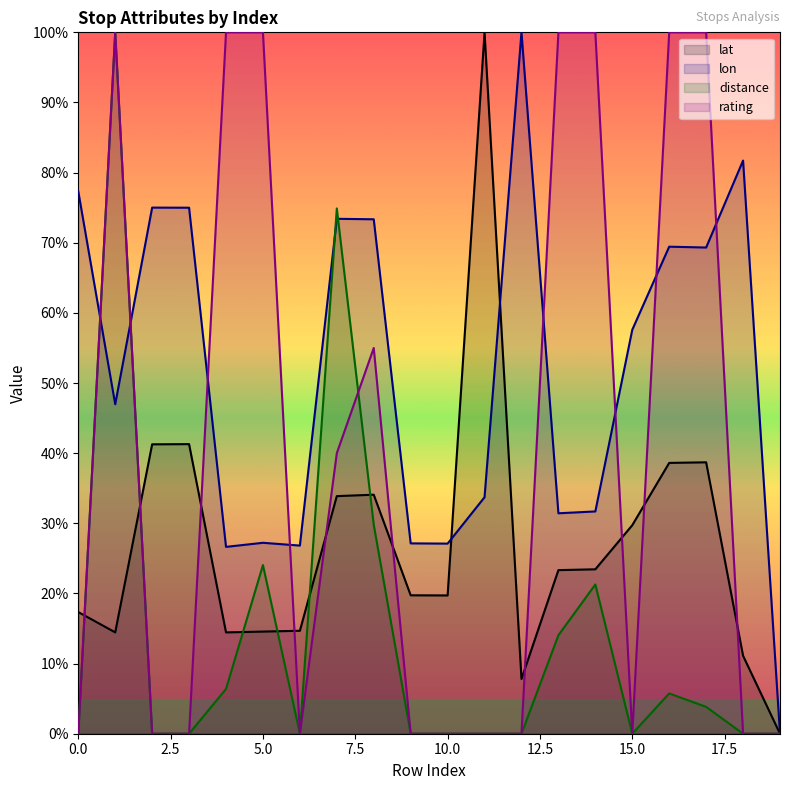

Reading right to left, extract all data points from this chart.

lat: 0.0	11.1	38.7	38.6	29.7	23.4	23.3	7.8	100.0	19.7	19.7	34.1	33.9	14.7	14.6	14.4	41.3	41.3	14.5	17.3
lon: 0.0	81.7	69.3	69.4	57.6	31.7	31.4	100.0	33.7	27.1	27.1	73.3	73.4	26.8	27.2	26.6	75.0	75.0	47.0	77.3
distance: 0.0	0.0	3.8	5.7	0.0	21.3	14.0	0.0	0.0	0.0	0.0	29.8	74.9	0.0	24.0	6.4	0.0	0.0	100.0	0.0
rating: 0.0	0.0	100.0	100.0	0.0	100.0	100.0	0.0	0.0	0.0	0.0	55.0	40.0	0.0	100.0	100.0	0.0	0.0	100.0	0.0